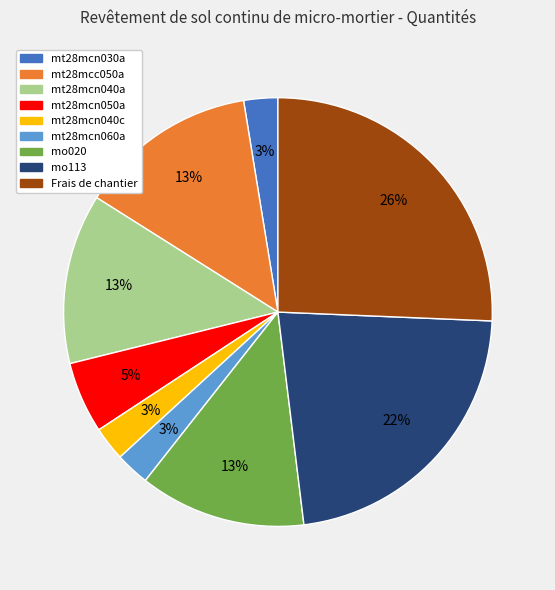

Which has a higher value, mo113 or mt28mcn030a?

mo113